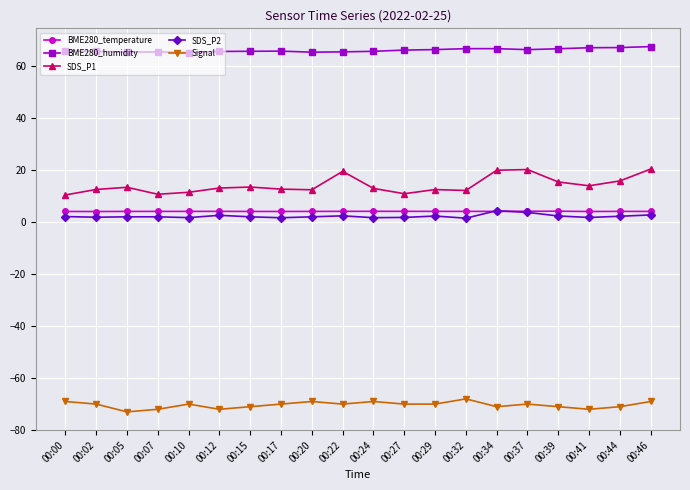

True or false: BME280_temperature and Signal intersect in this chart.

False